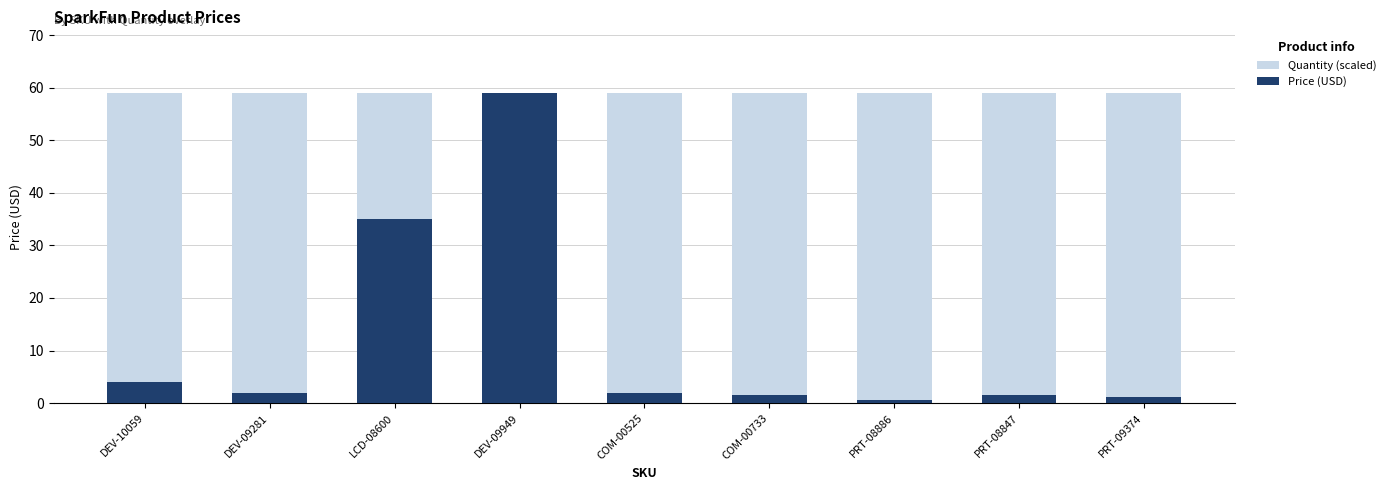

Between DEV-09949 and PRT-08886, which series saw the biggest shift?

Price (USD)